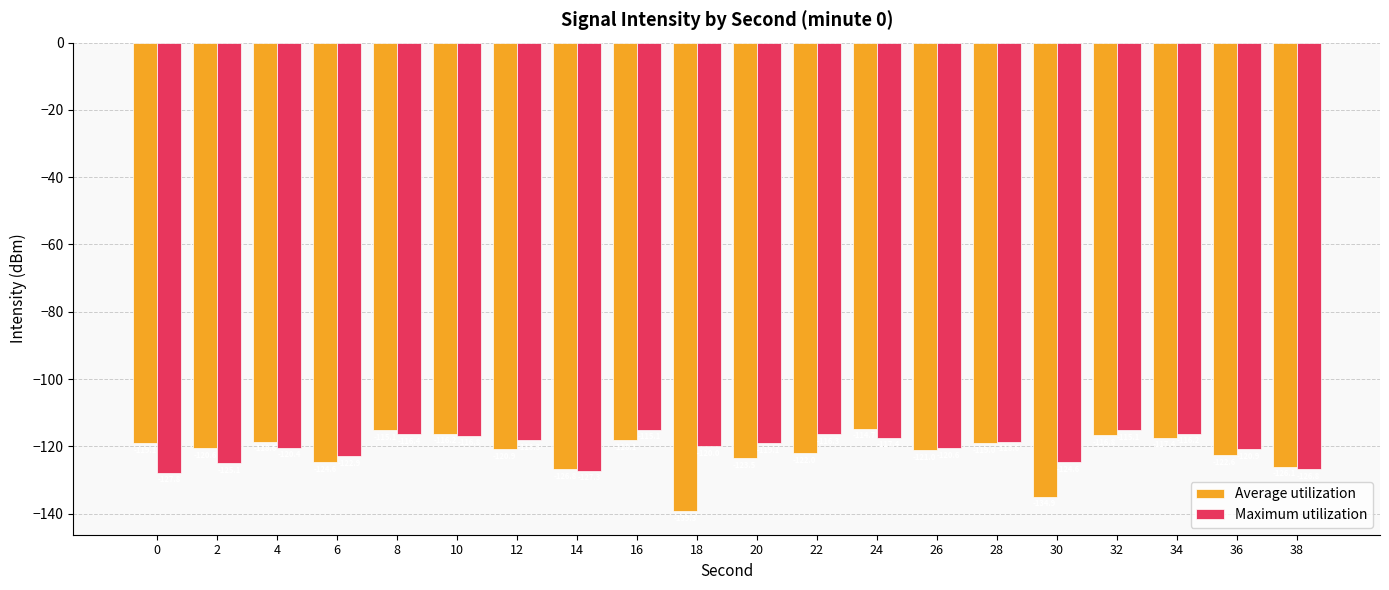

At how many categories does at least one series exceed -118?

7